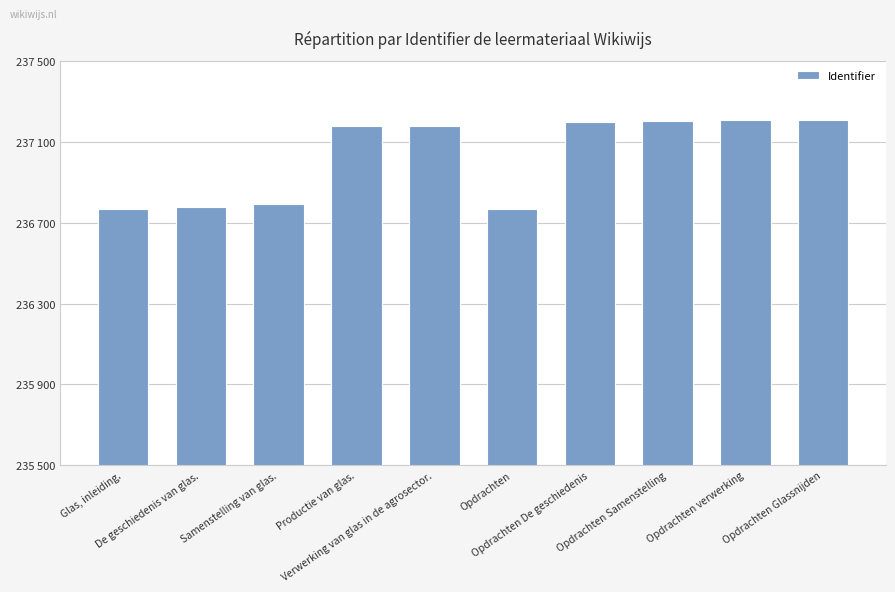

What is the label of the 7th bar from the right?

Productie van glas.